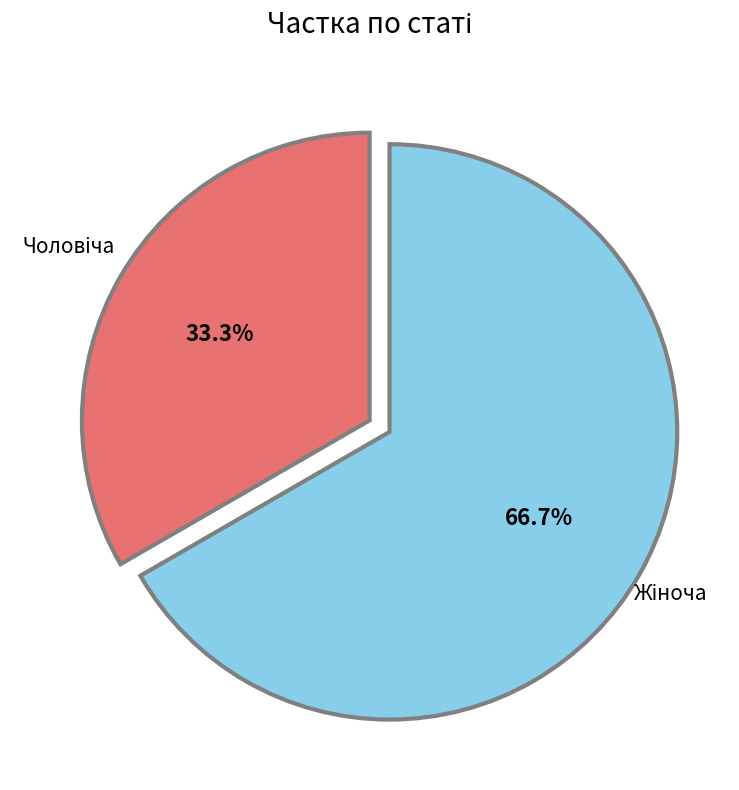

Is there a majority slice in this chart?

Yes